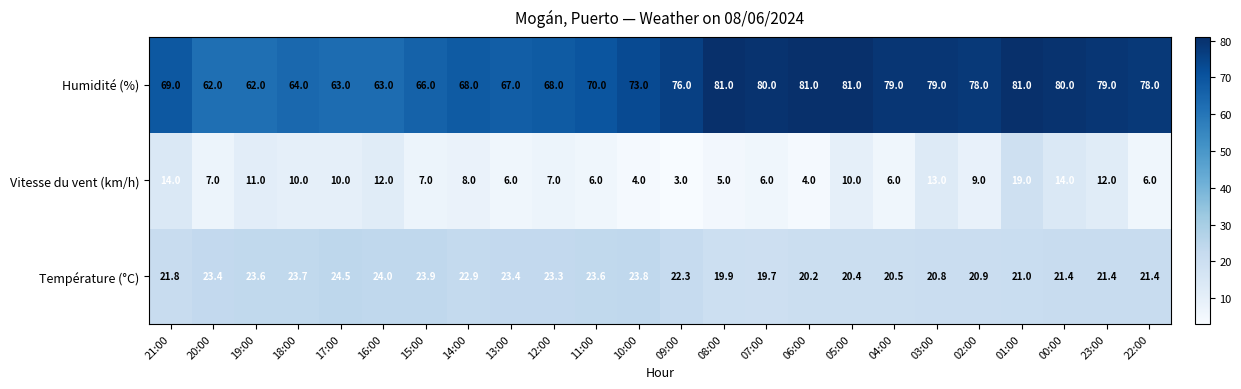

What is the average value of the Température (°C) series?

22.2